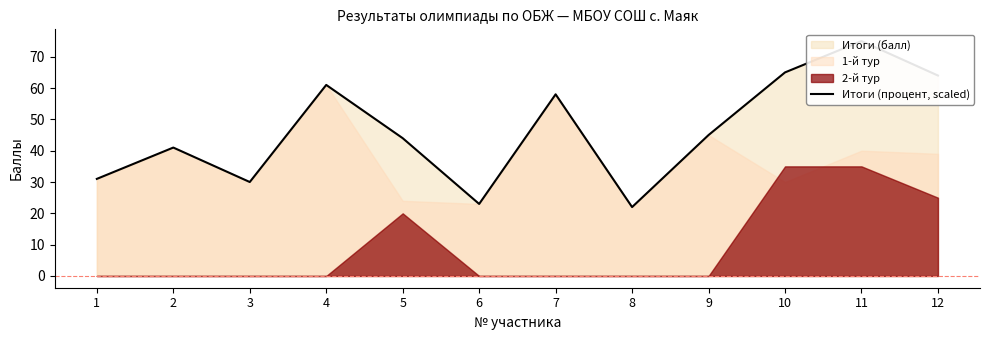

Rank the categories by value from lowest to highest.

8, 6, 3, 1, 2, 5, 9, 7, 4, 12, 10, 11